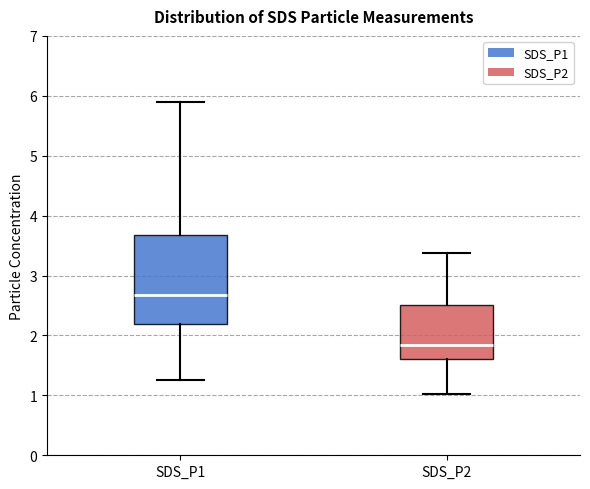

Reading left to right, transcribe this box plot: for each box, give where its median line is, the range the box spans, and where its two whiskers end, as read against the y-axis. The values are not printed on the chart, so give them approximately, as read against the axis.

SDS_P1: median 2.7, box 2.2 to 3.7, whiskers 1.3 to 5.9
SDS_P2: median 1.8, box 1.6 to 2.5, whiskers 1.0 to 3.4